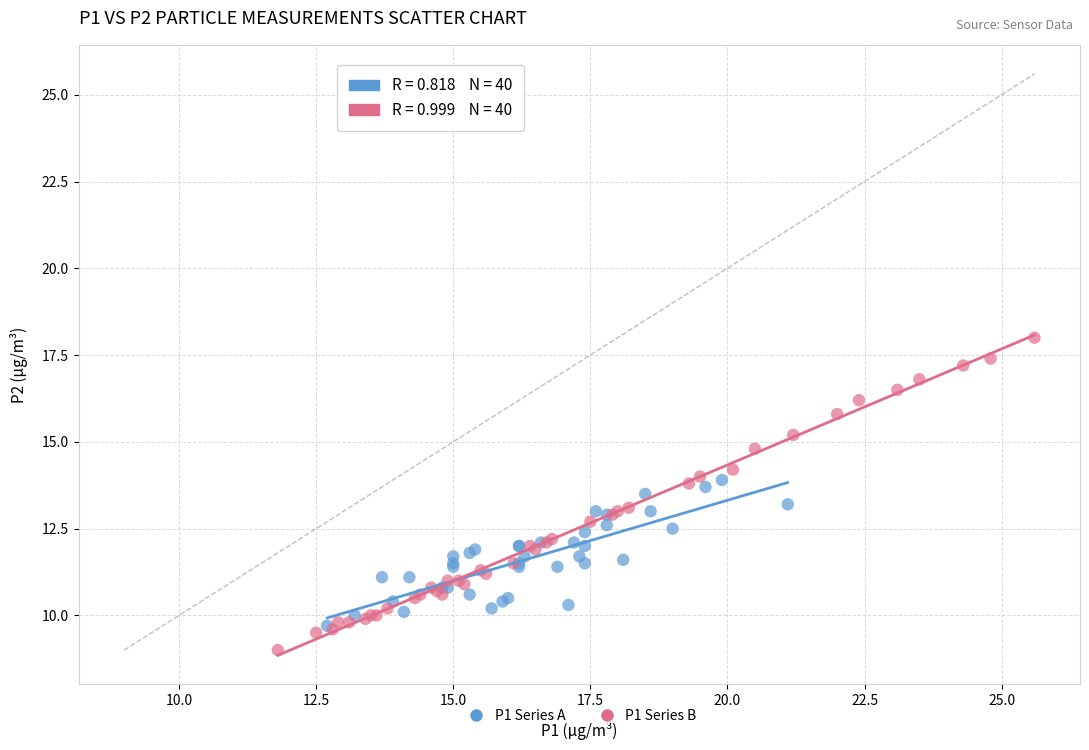

What are all the series names shown in the legend?

P1 Series A, P1 Series B